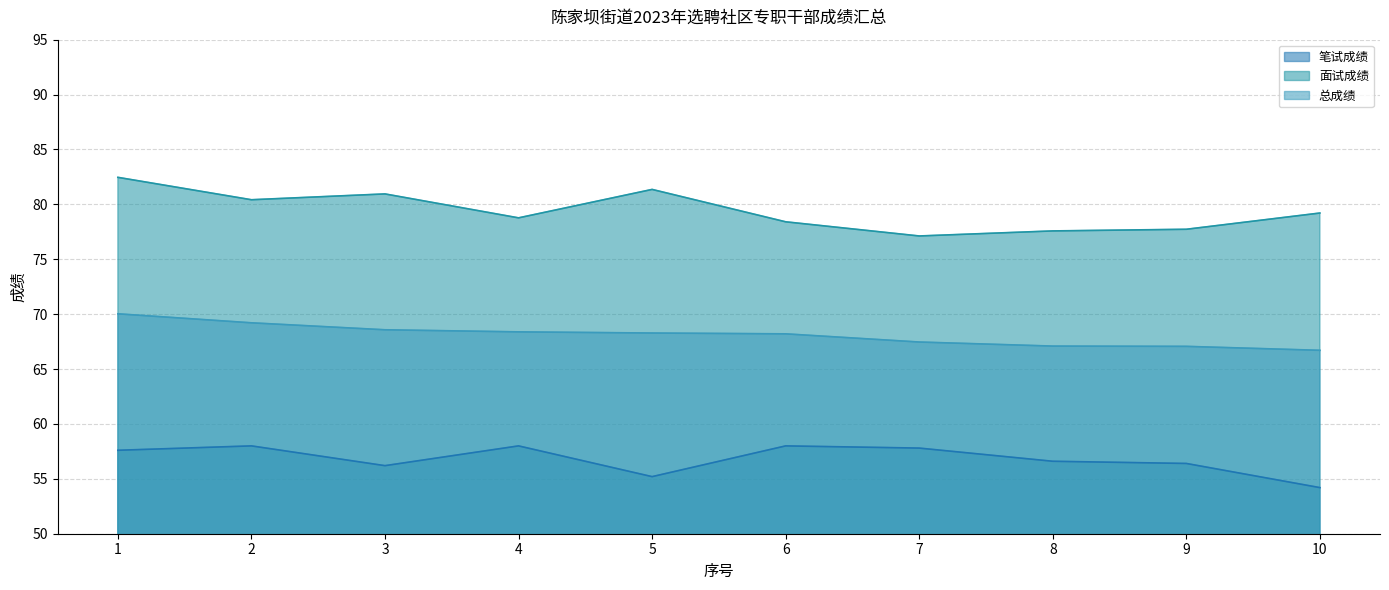

What is the minimum value shown in the chart?

54.2